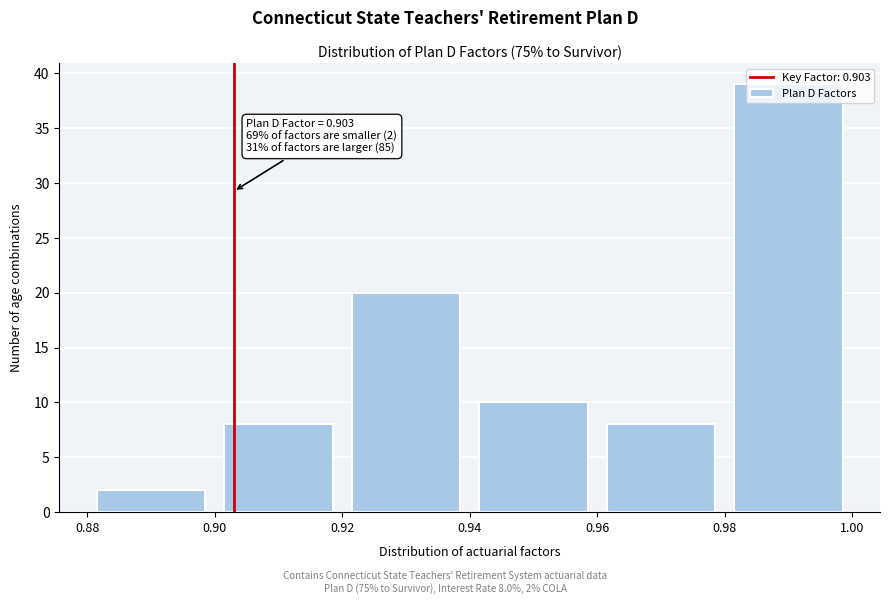

Which range on the x-axis has the tallest bar?

0.98 to 1.00